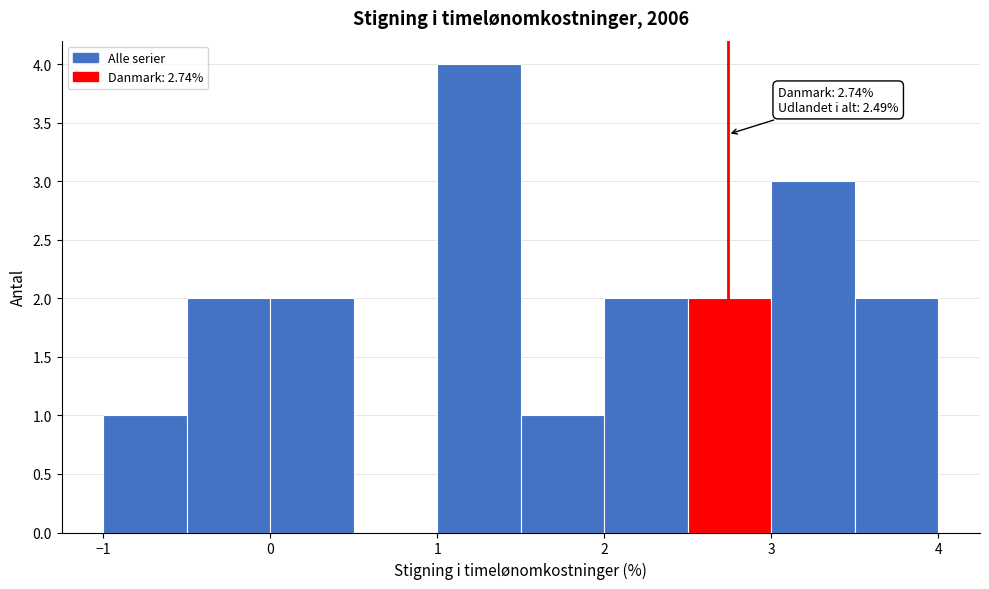

Which range on the x-axis has the tallest bar?

1.0 to 1.5